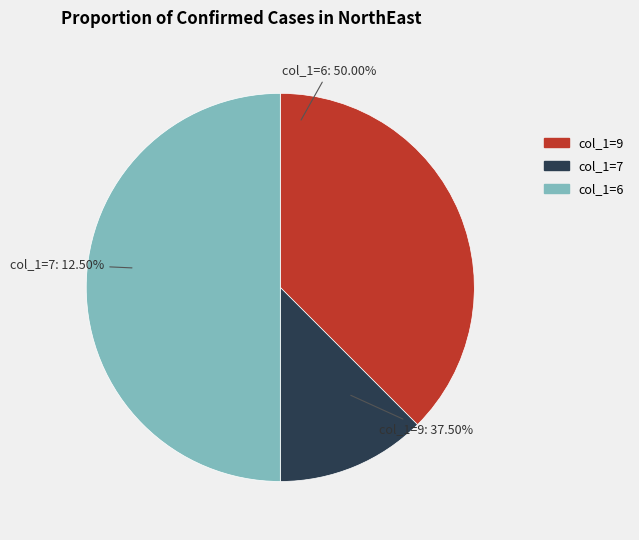

The 8 slice represents 19% of the pie. True or false?

False